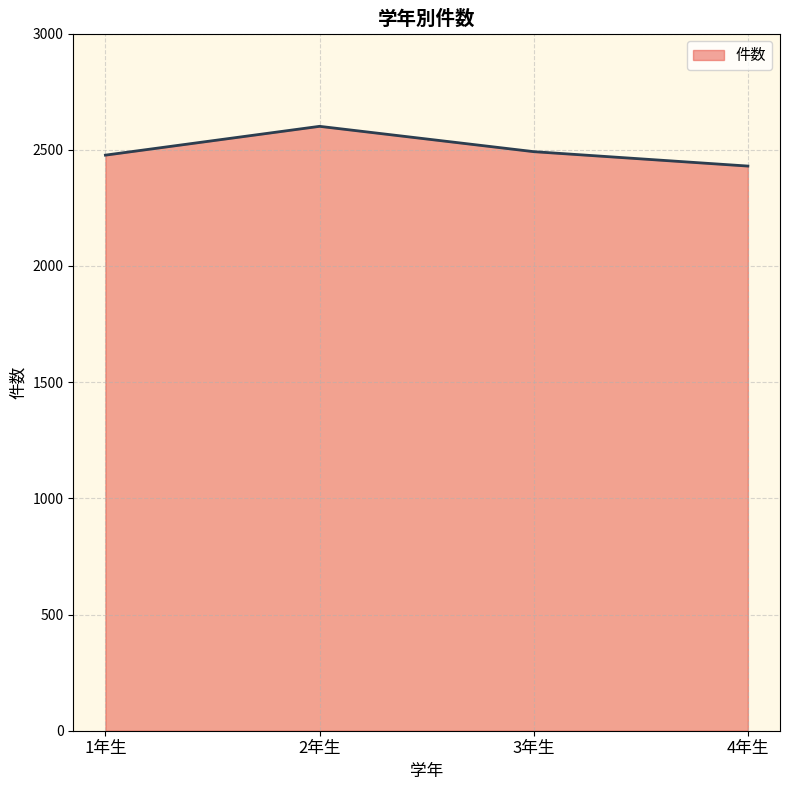

Does the chart display data point markers on the line(s)?

No